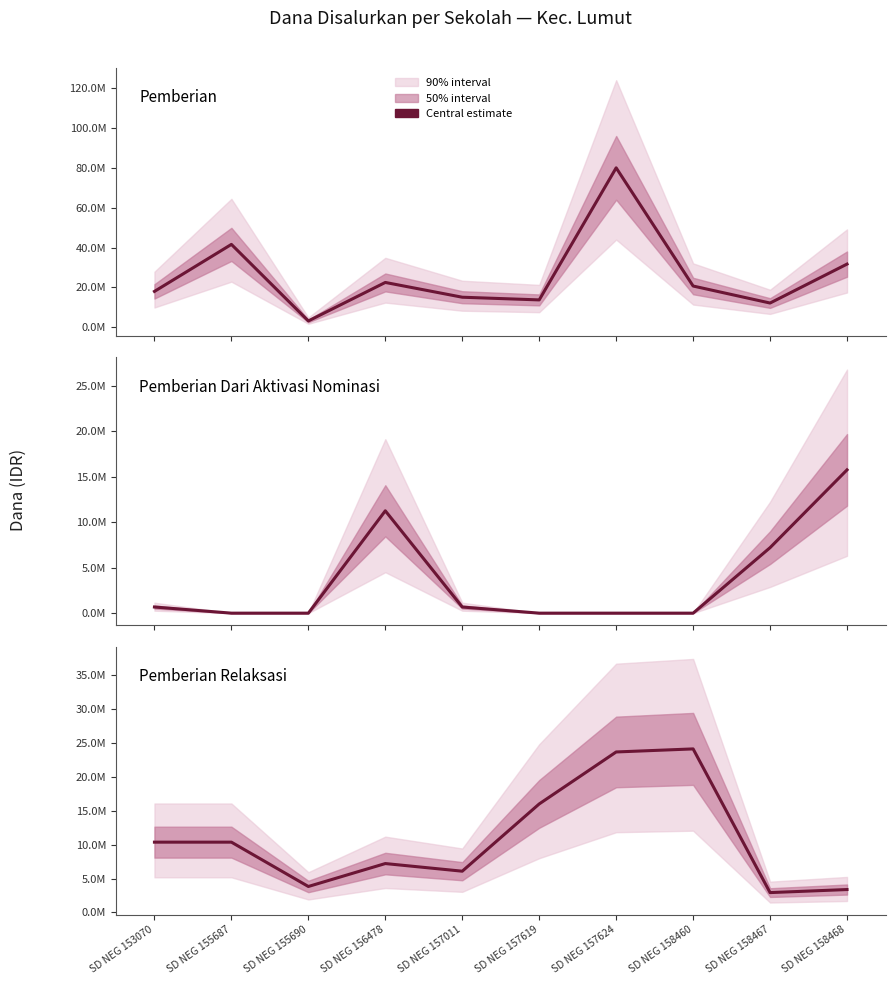

At which category does Pemberian Dari Aktivasi Nominasi reach its first local peak?

SD NEG 156478